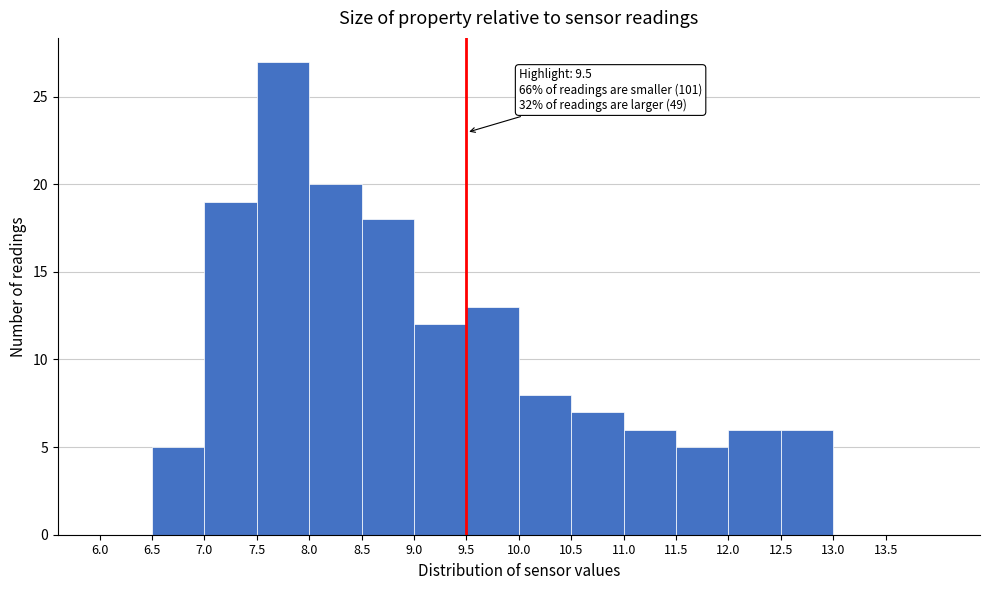

Which range on the x-axis has the tallest bar?

7.5 to 8.0